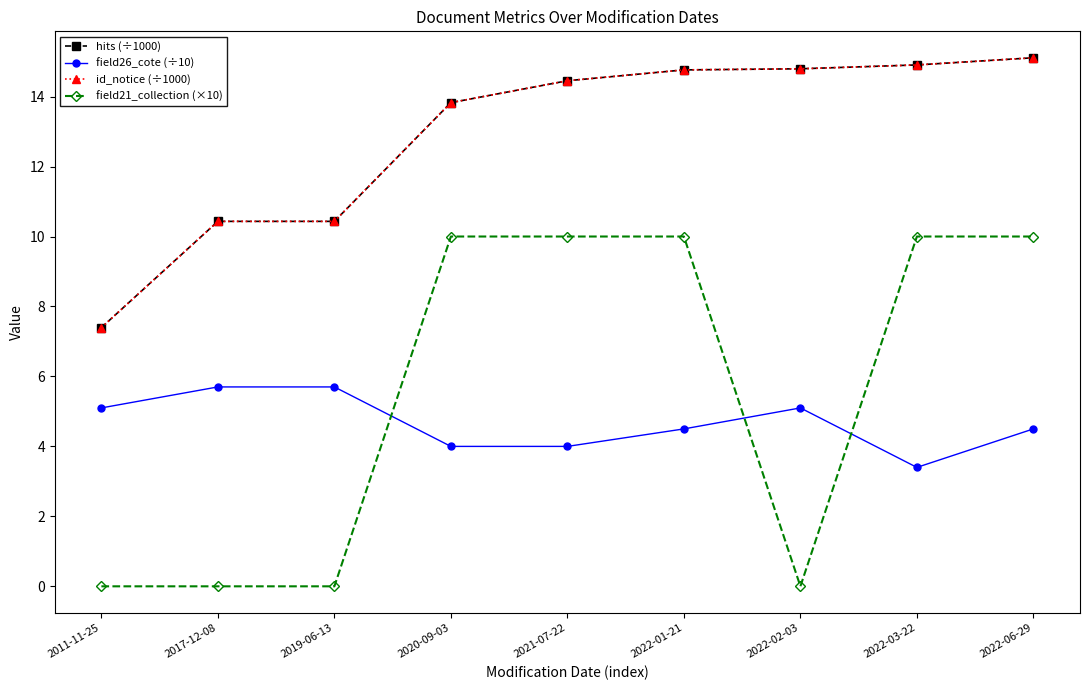

Is this an area chart (filled region under the line)?

No